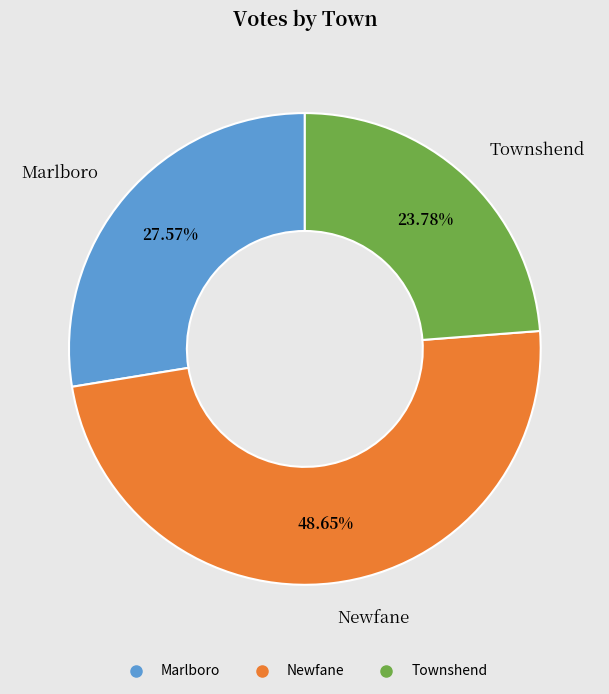

What percentage do Townshend and Newfane together represent?

72.4%